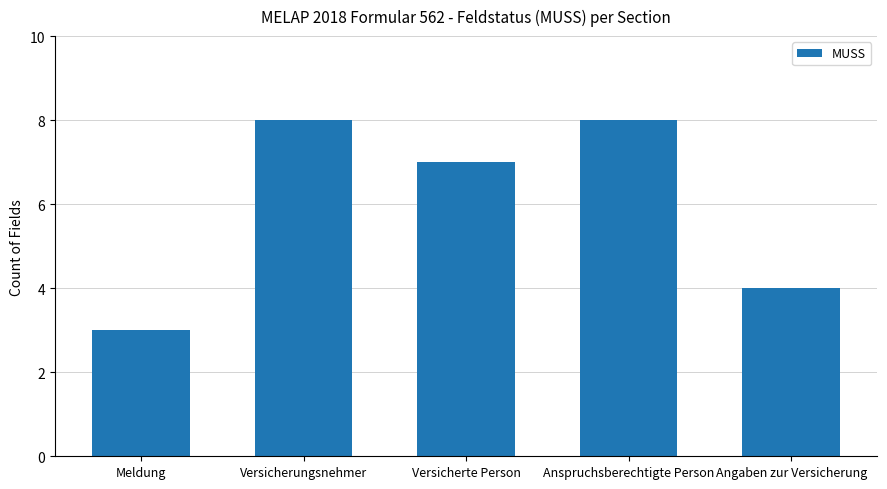

Which has a higher value, Meldung or Angaben zur Versicherung?

Angaben zur Versicherung